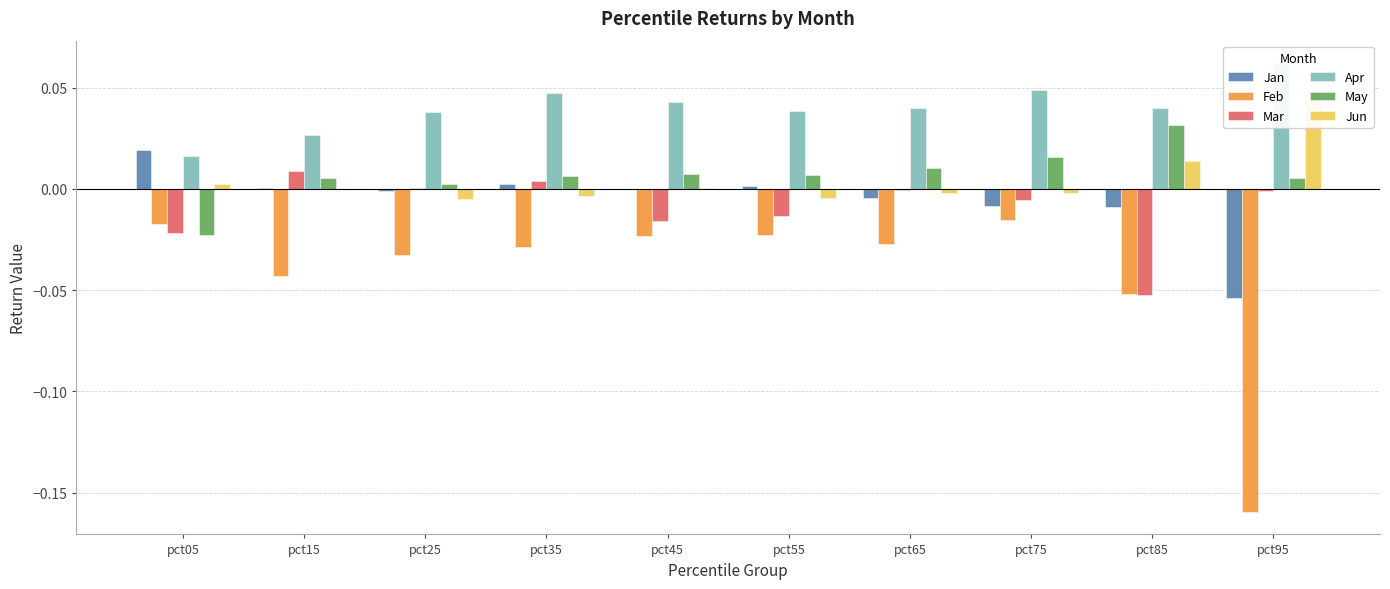

How many series are shown in this chart?

6